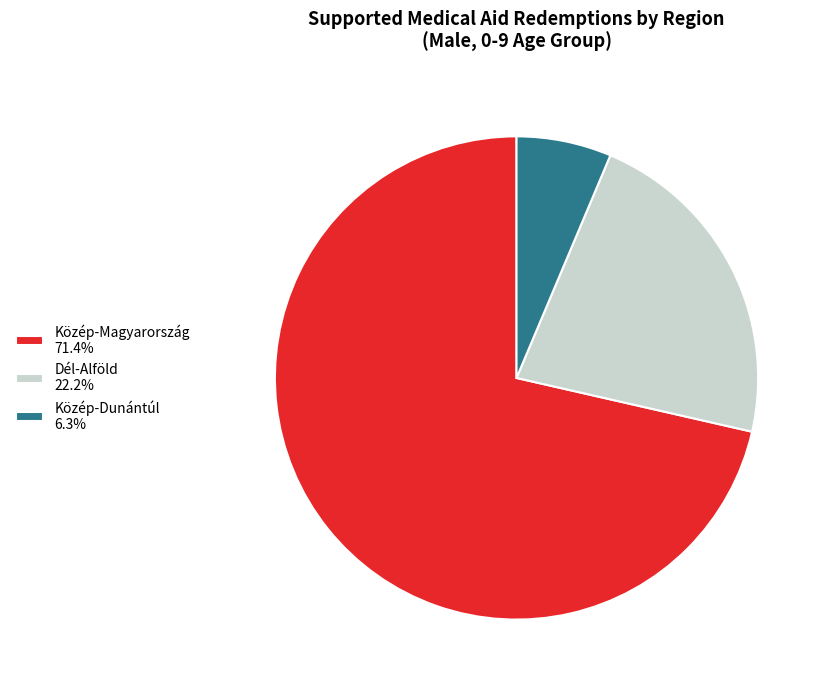

Is Közép-Dunántúl 6.3% the majority of the pie?

No